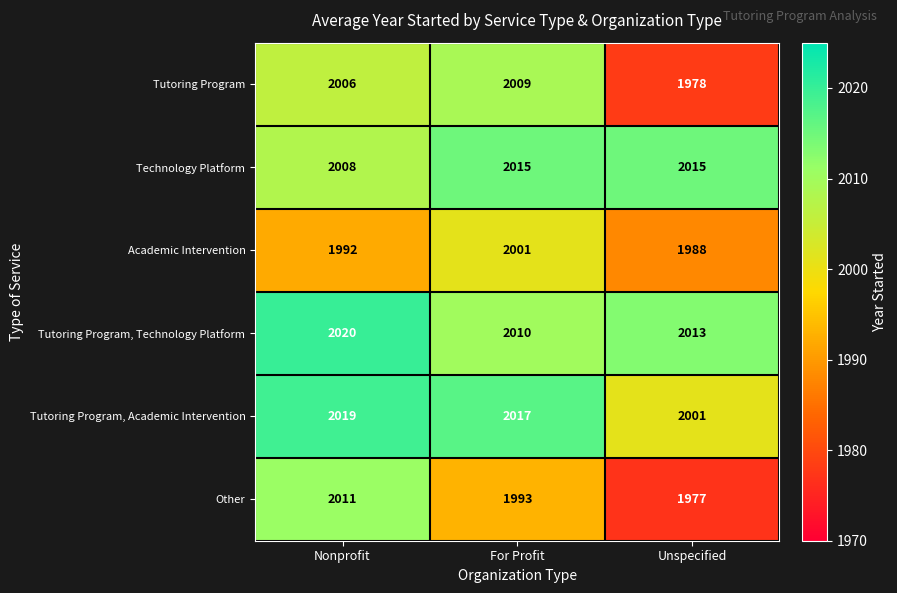

Reading left to right, extract all data points from this chart.

Tutoring Program: 2006	2009	1978
Technology Platform: 2008	2015	2015
Academic Intervention: 1992	2001	1988
Tutoring Program, Technology Platform: 2020	2010	2013
Tutoring Program, Academic Intervention: 2019	2017	2001
Other: 2011	1993	1977